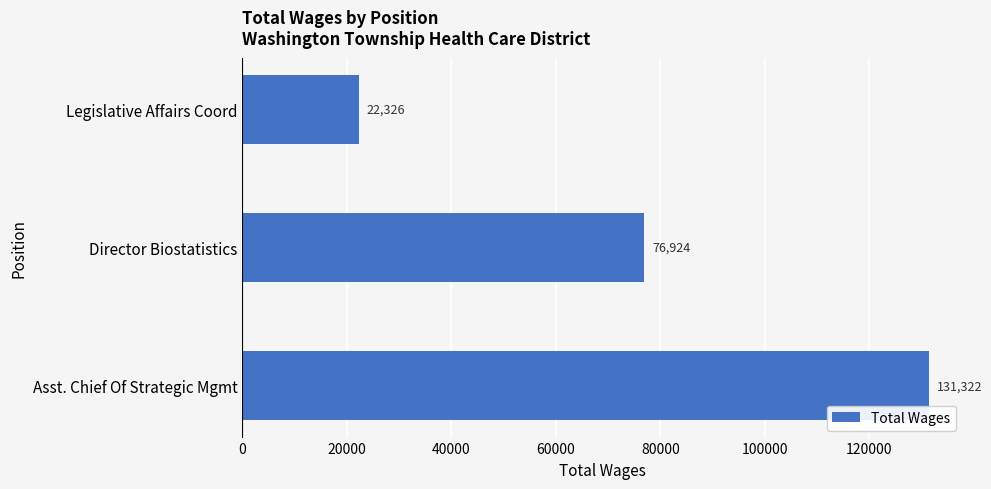

Are the bars horizontal?

Yes